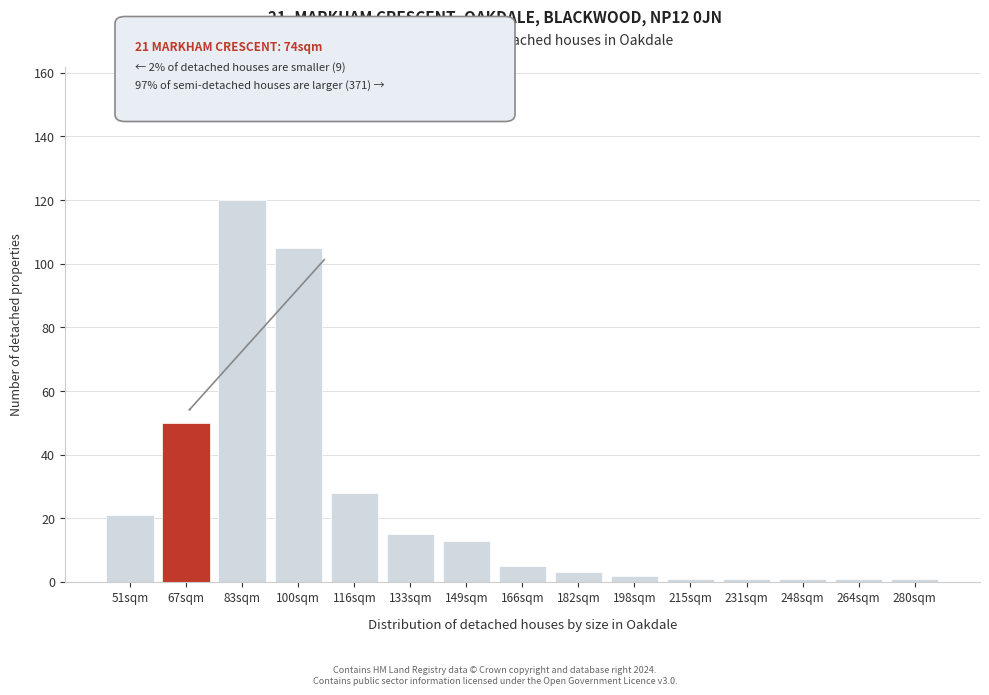

Reading left to right, extract all data points from this chart.

21	50	120	105	28	15	13	5	3	2	1	1	1	1	1